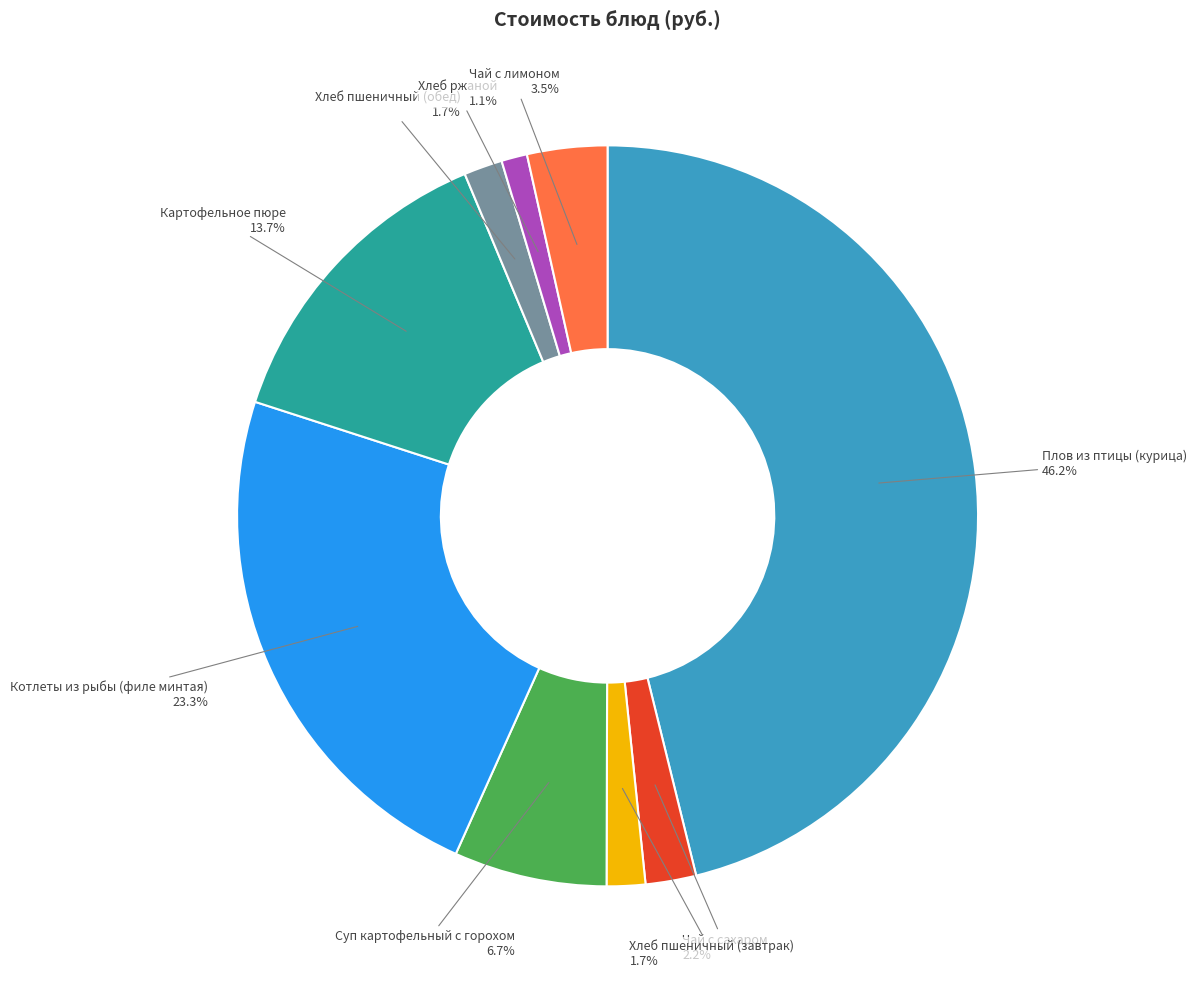

Is there a majority slice in this chart?

No